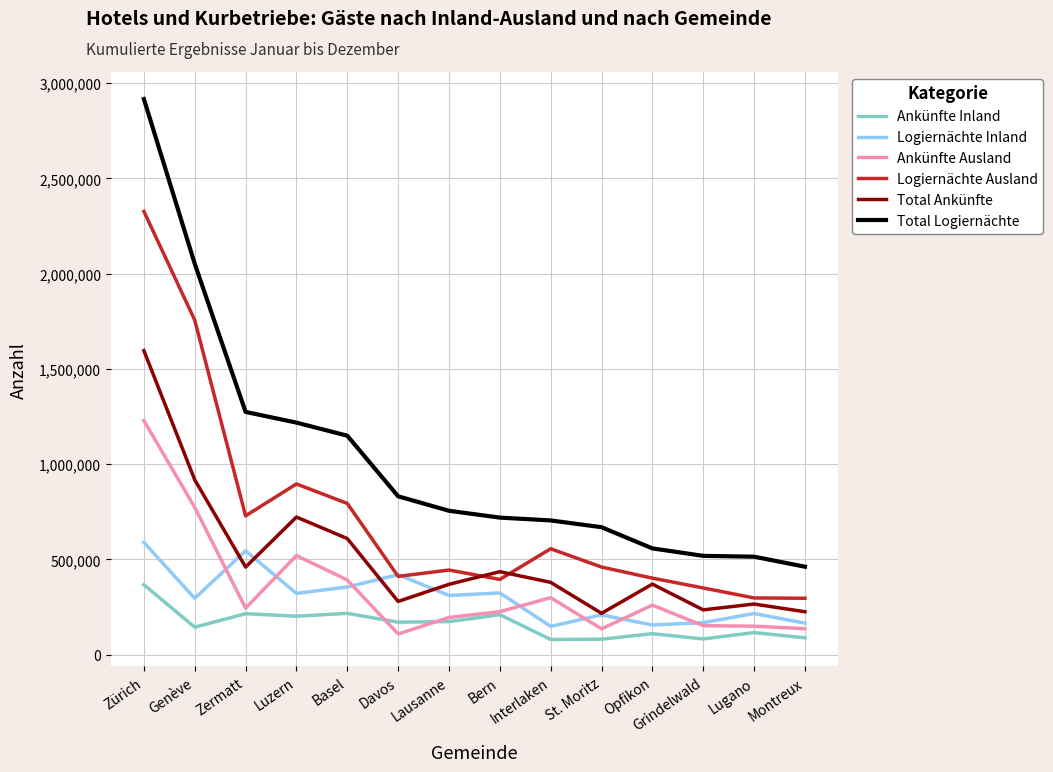

Is the value of Ankünfte Inland at St. Moritz greater than the value of Total Logiernächte at Davos?

No